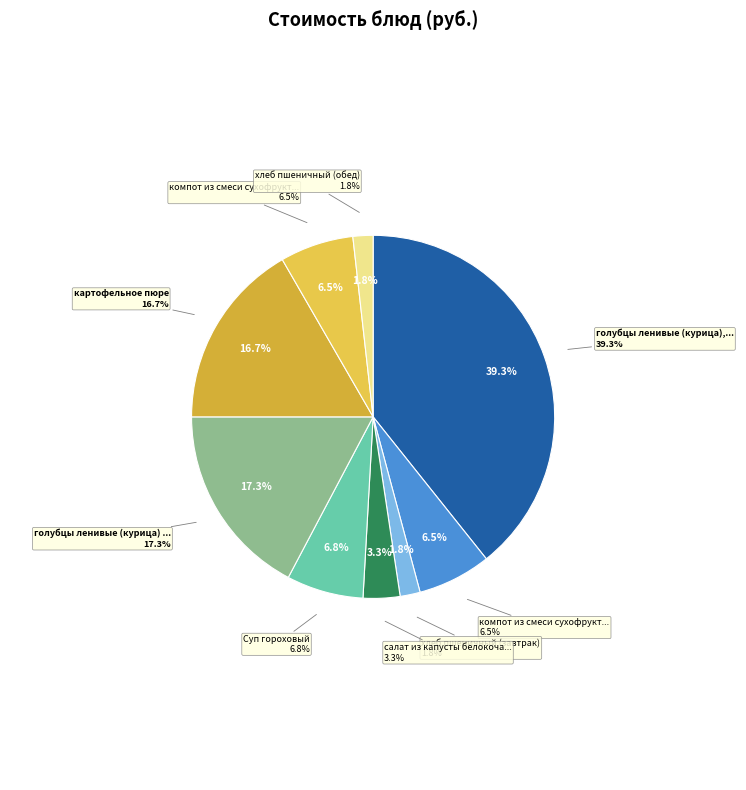

How many segments does this pie chart have?

9